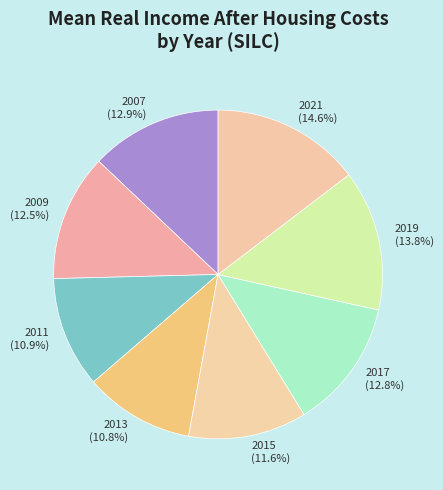

Which slice is the largest?

2021 (14.6%)